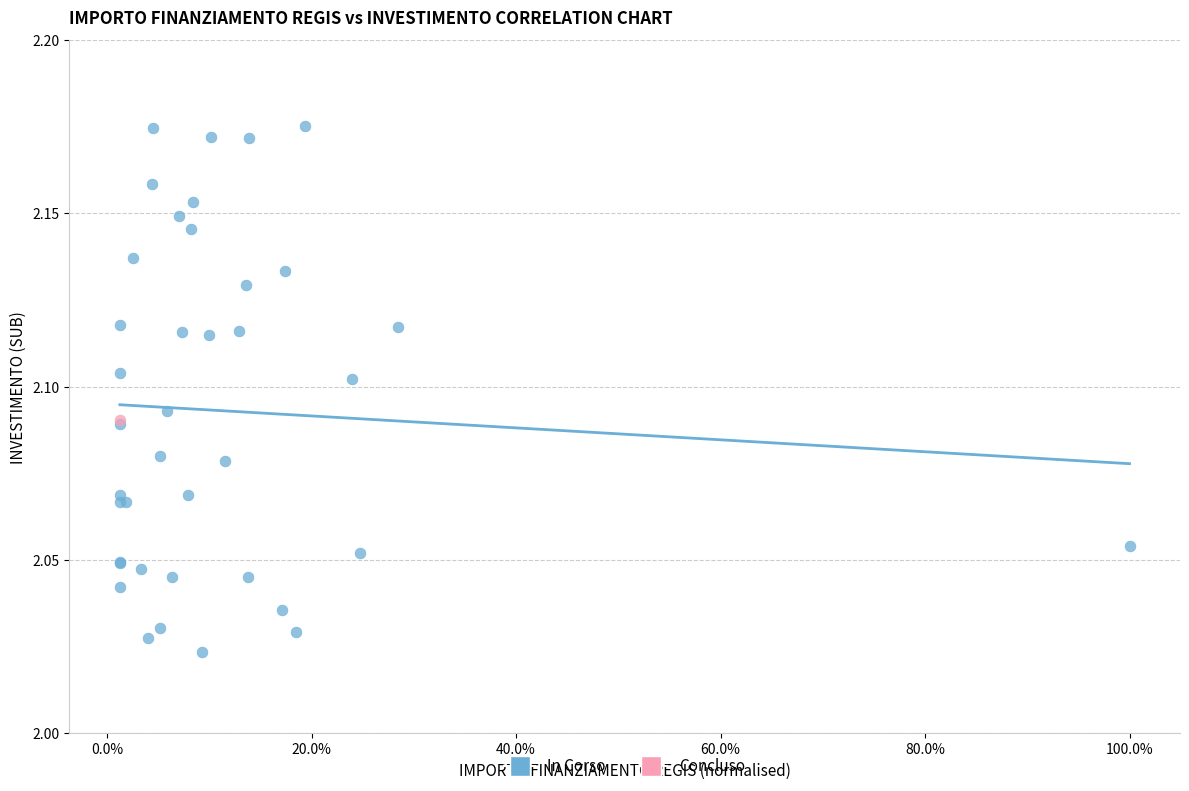

What are all the series names shown in the legend?

In Corso, Concluso